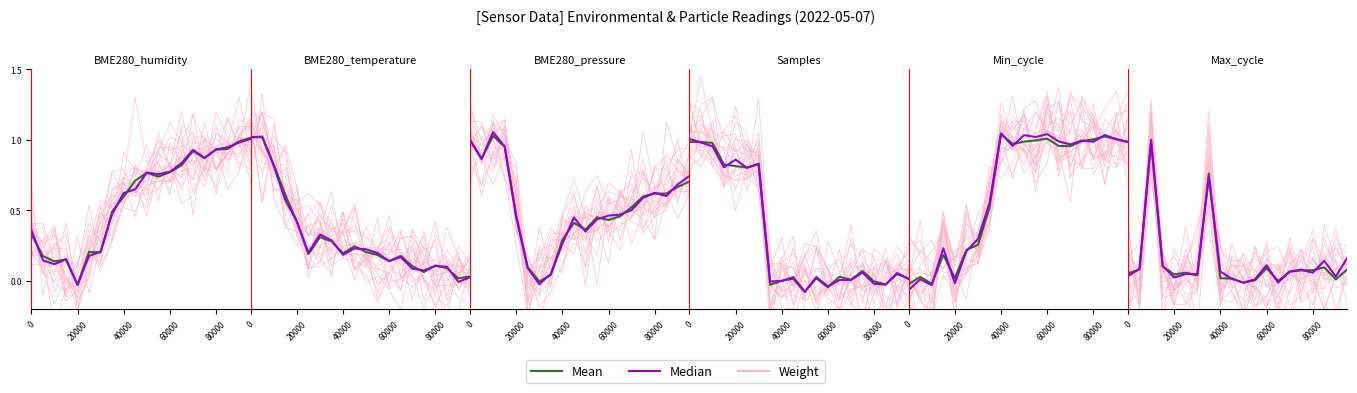

How many lines are shown in the chart?

3